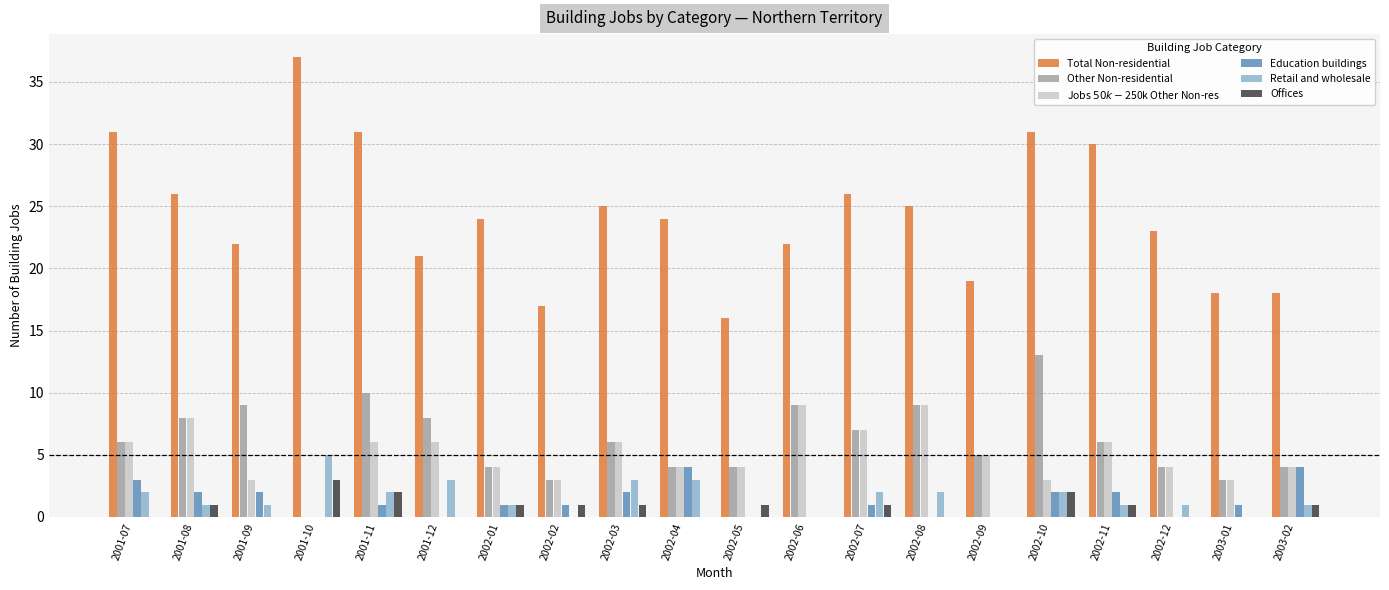

Reading left to right, list all the values displayed in this chart.

Total Non-residential: 2001-07=31	2001-08=26	2001-09=22	2001-10=37	2001-11=31	2001-12=21	2002-01=24	2002-02=17	2002-03=25	2002-04=24	2002-05=16	2002-06=22	2002-07=26	2002-08=25	2002-09=19	2002-10=31	2002-11=30	2002-12=23	2003-01=18	2003-02=18
Other Non-residential: 2001-07=6	2001-08=8	2001-09=9	2001-10=0	2001-11=10	2001-12=8	2002-01=4	2002-02=3	2002-03=6	2002-04=4	2002-05=4	2002-06=9	2002-07=7	2002-08=9	2002-09=5	2002-10=13	2002-11=6	2002-12=4	2003-01=3	2003-02=4
Jobs $50k-$250k Other Non-res: 2001-07=6	2001-08=8	2001-09=3	2001-10=0	2001-11=6	2001-12=6	2002-01=4	2002-02=3	2002-03=6	2002-04=4	2002-05=4	2002-06=9	2002-07=7	2002-08=9	2002-09=5	2002-10=3	2002-11=6	2002-12=4	2003-01=3	2003-02=4
Education buildings: 2001-07=3	2001-08=2	2001-09=2	2001-10=0	2001-11=1	2001-12=0	2002-01=1	2002-02=1	2002-03=2	2002-04=4	2002-05=0	2002-06=0	2002-07=1	2002-08=0	2002-09=0	2002-10=2	2002-11=2	2002-12=0	2003-01=1	2003-02=4
Retail and wholesale: 2001-07=2	2001-08=1	2001-09=1	2001-10=5	2001-11=2	2001-12=3	2002-01=1	2002-02=0	2002-03=3	2002-04=3	2002-05=0	2002-06=0	2002-07=2	2002-08=2	2002-09=0	2002-10=2	2002-11=1	2002-12=1	2003-01=0	2003-02=1
Offices: 2001-07=0	2001-08=1	2001-09=0	2001-10=3	2001-11=2	2001-12=0	2002-01=1	2002-02=1	2002-03=1	2002-04=0	2002-05=1	2002-06=0	2002-07=1	2002-08=0	2002-09=0	2002-10=2	2002-11=1	2002-12=0	2003-01=0	2003-02=1